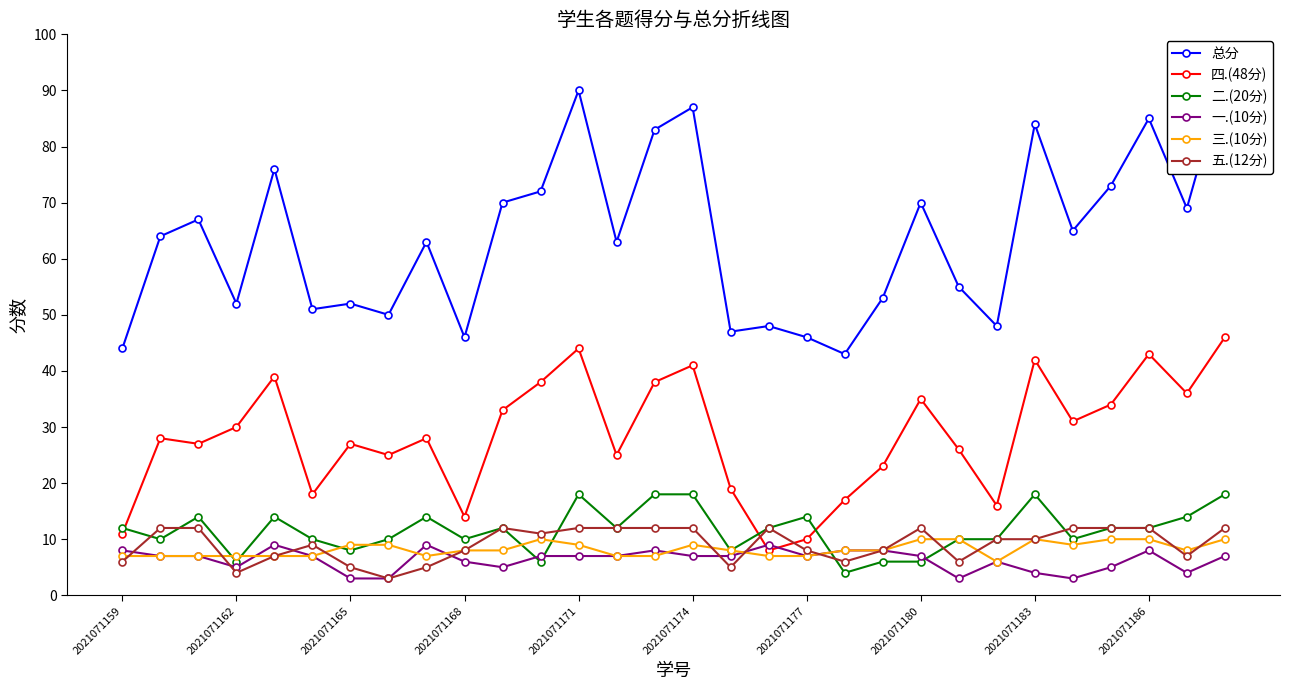

What is the difference between the maximum and minimum values in the 四.(48分) series?

38